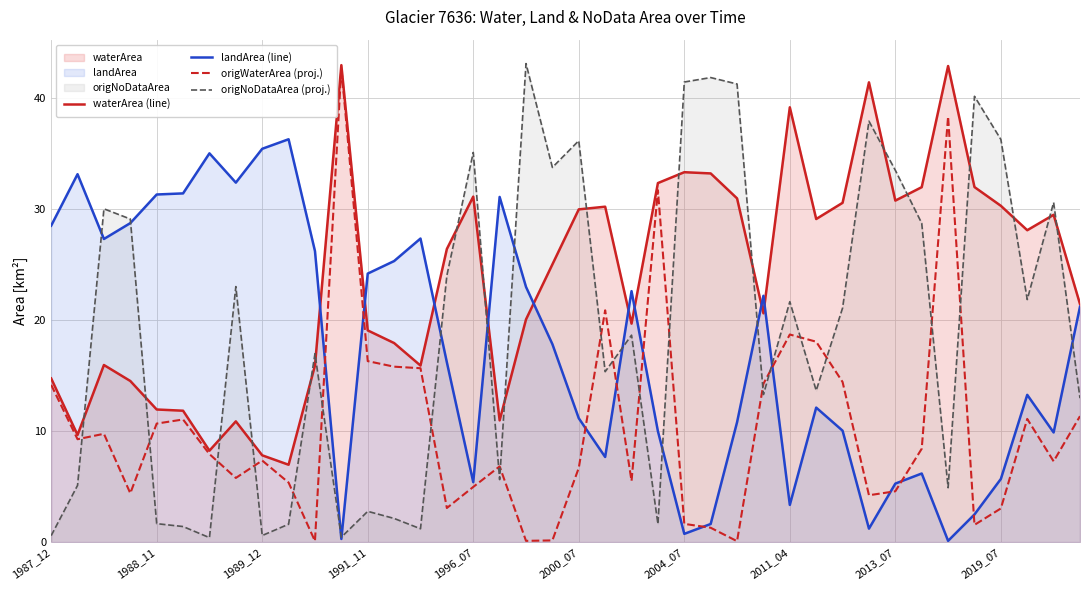

What position from the left is 33?

34